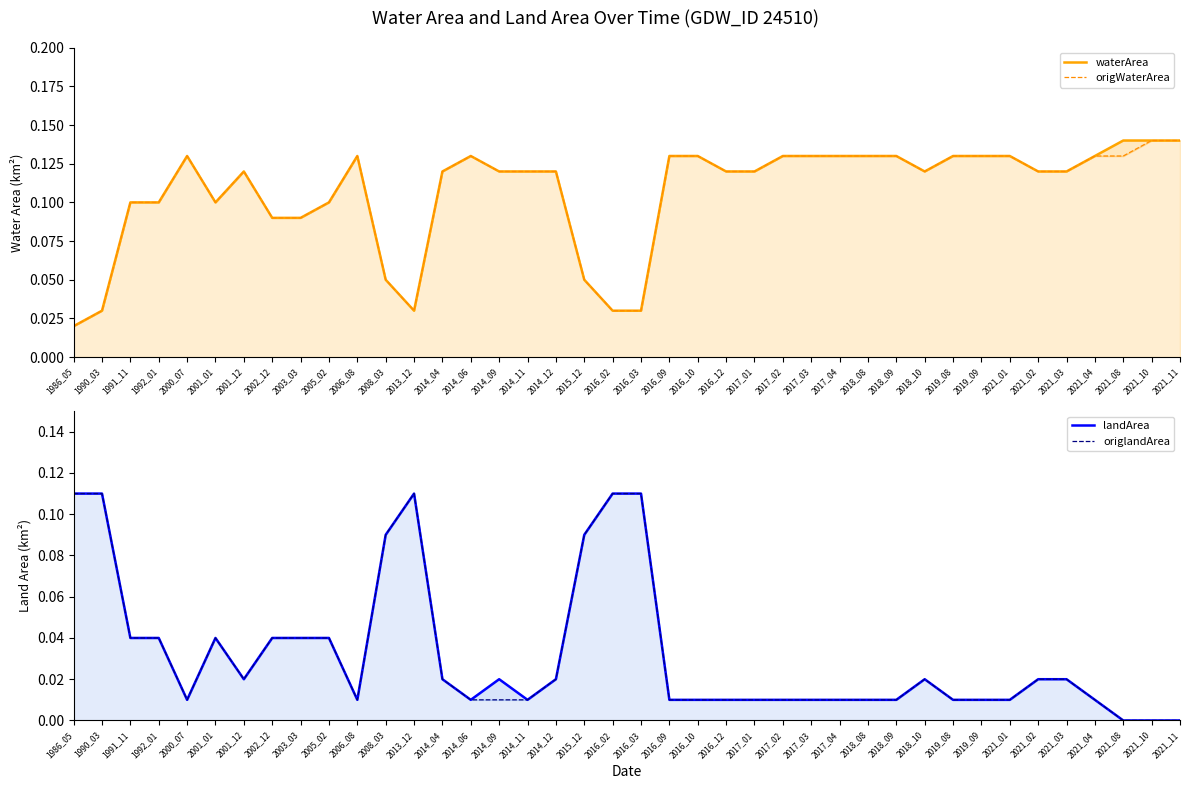

Is it true that origlandArea equals 0.0 at 2016_10?

True